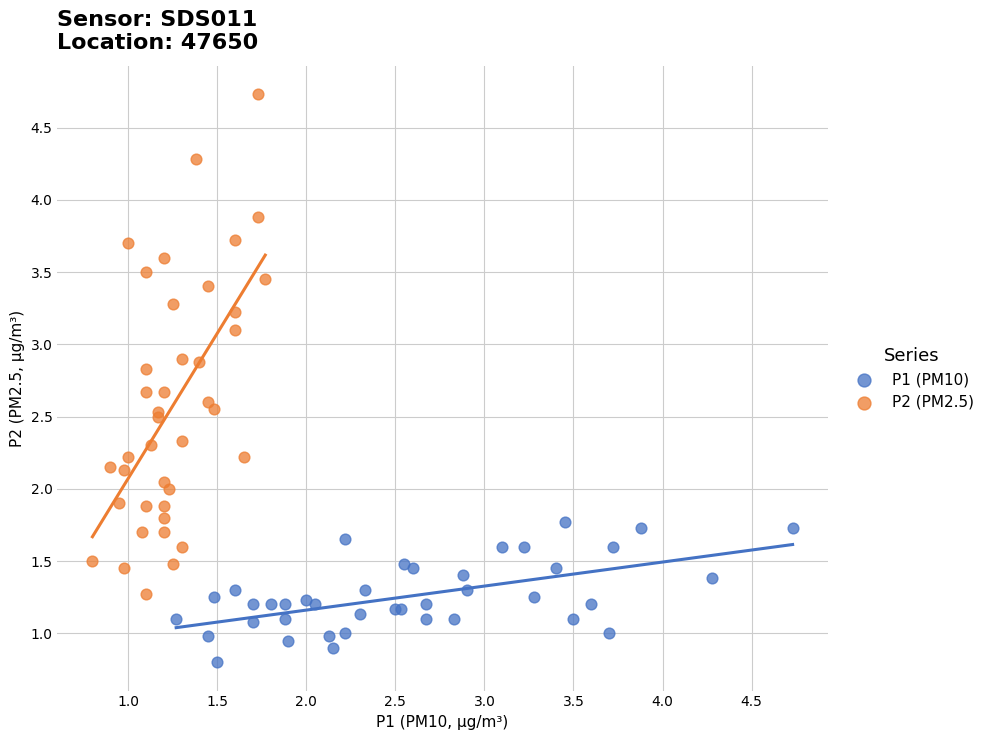

Which series contains the lowest Y value?

P1 (PM10)